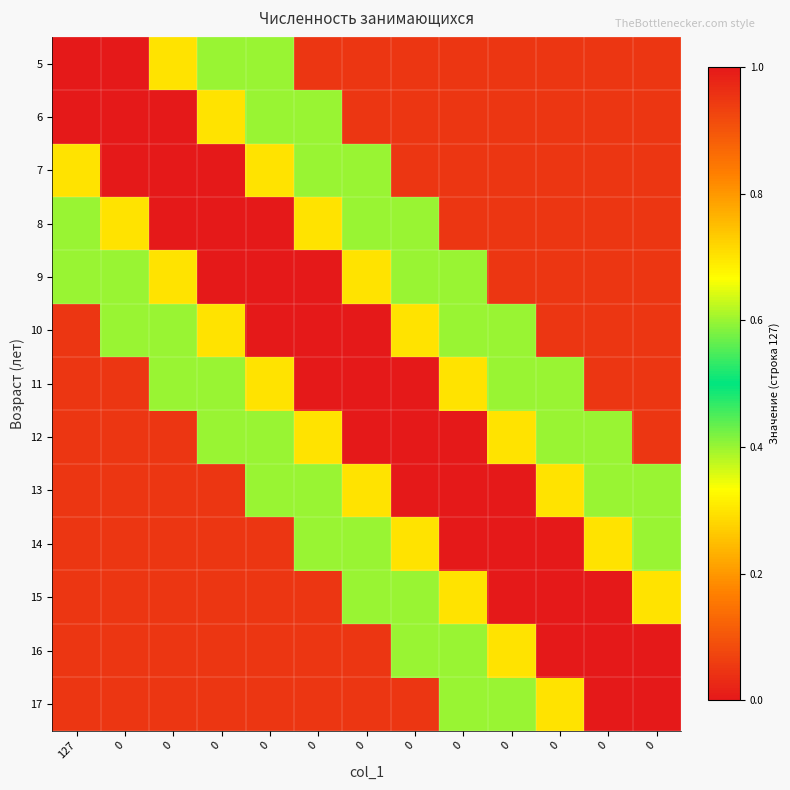

What is the difference between the highest and lowest values at 0?

0.9